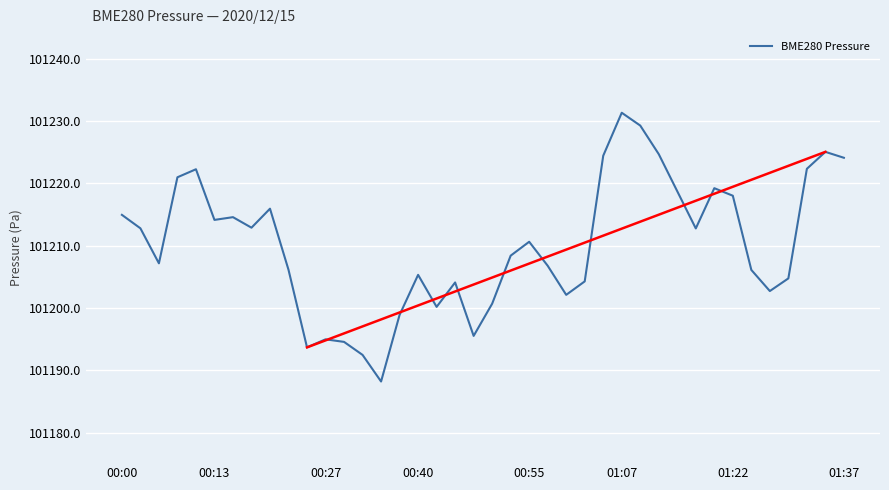

What is the maximum value shown in the chart?

101231.3